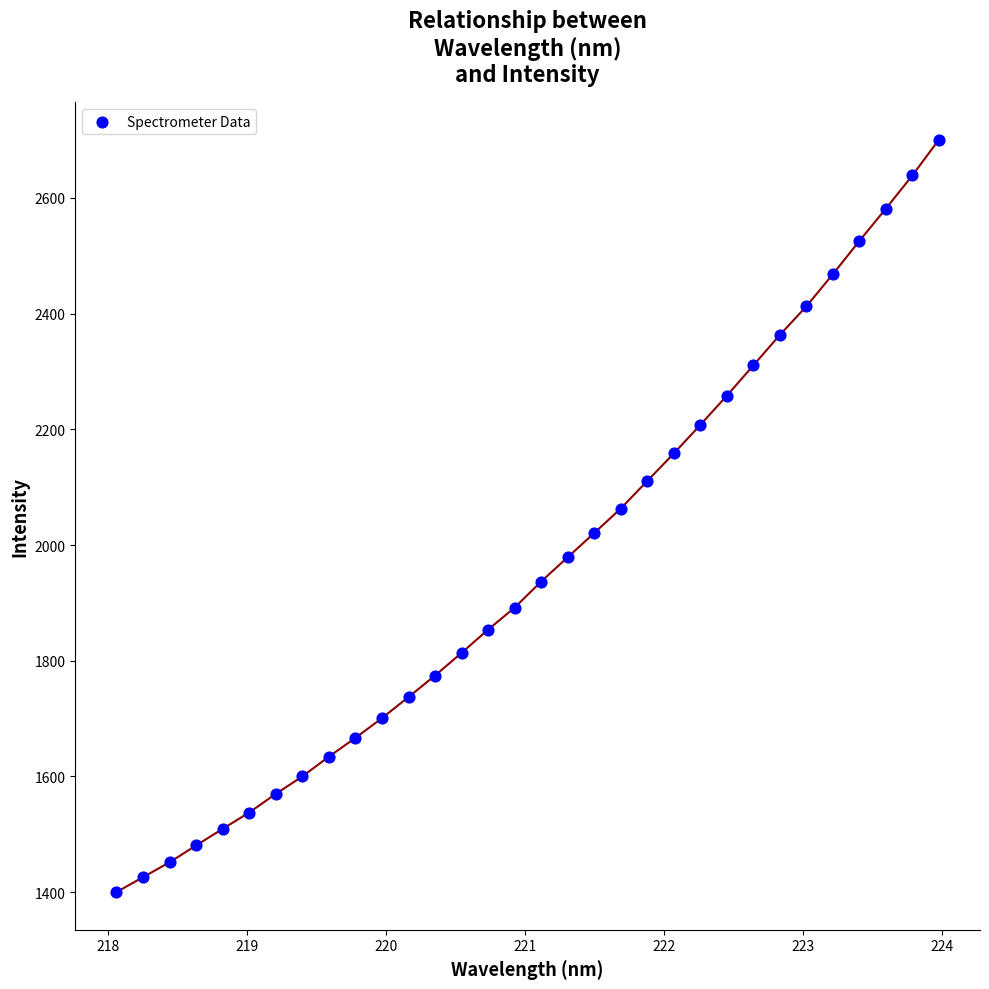

What is the range of X values (max minus min)?

5.9